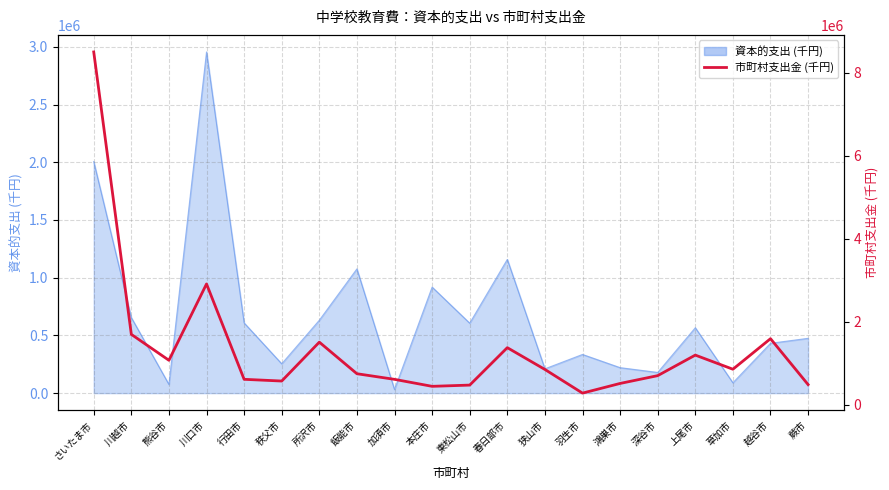

Between さいたま市 and 越谷市, which is larger?

さいたま市